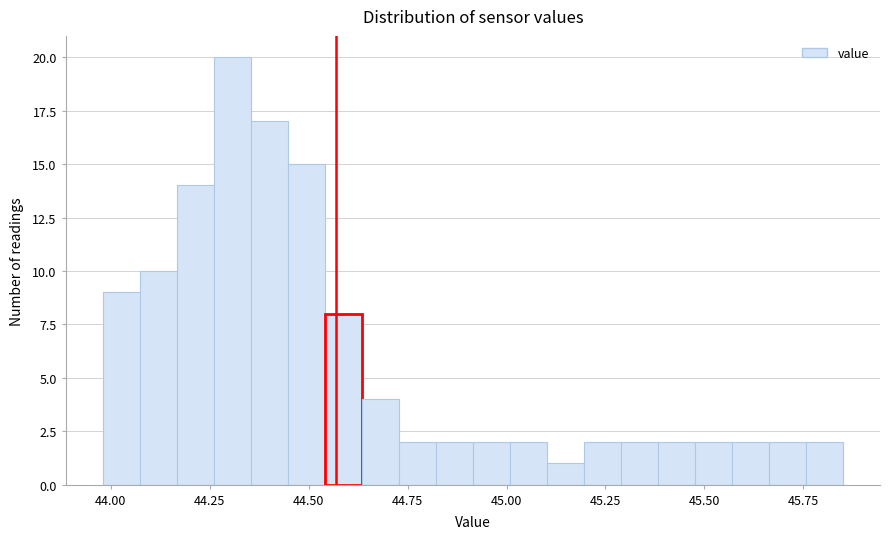

Read against the x-axis, roughly where is the centre of the tallest bar?

44.30